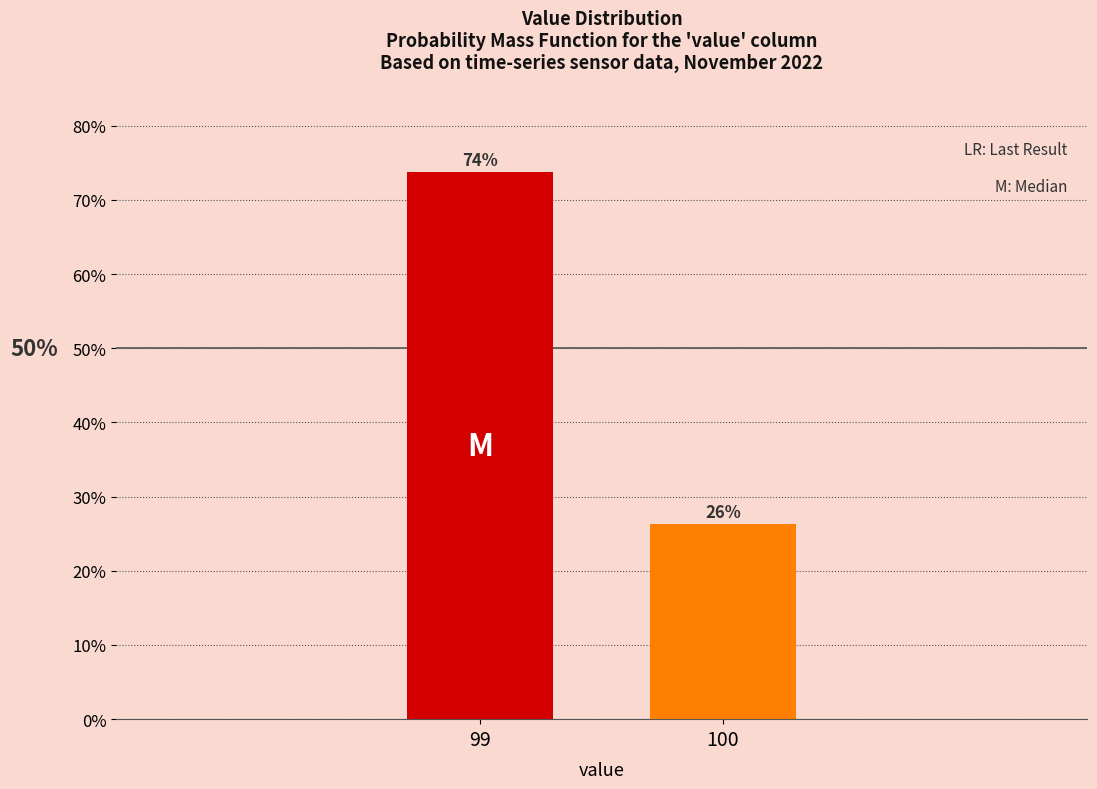

What is the value of the 2nd bar from the left?

26.3